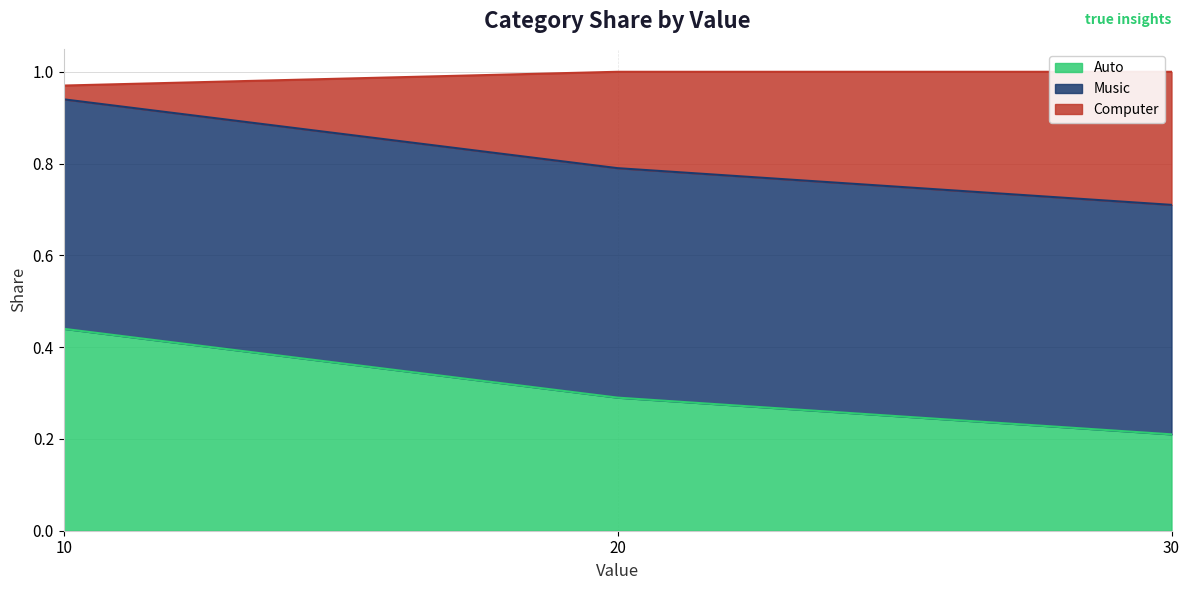

What is the total value across all series at 30?

1.0